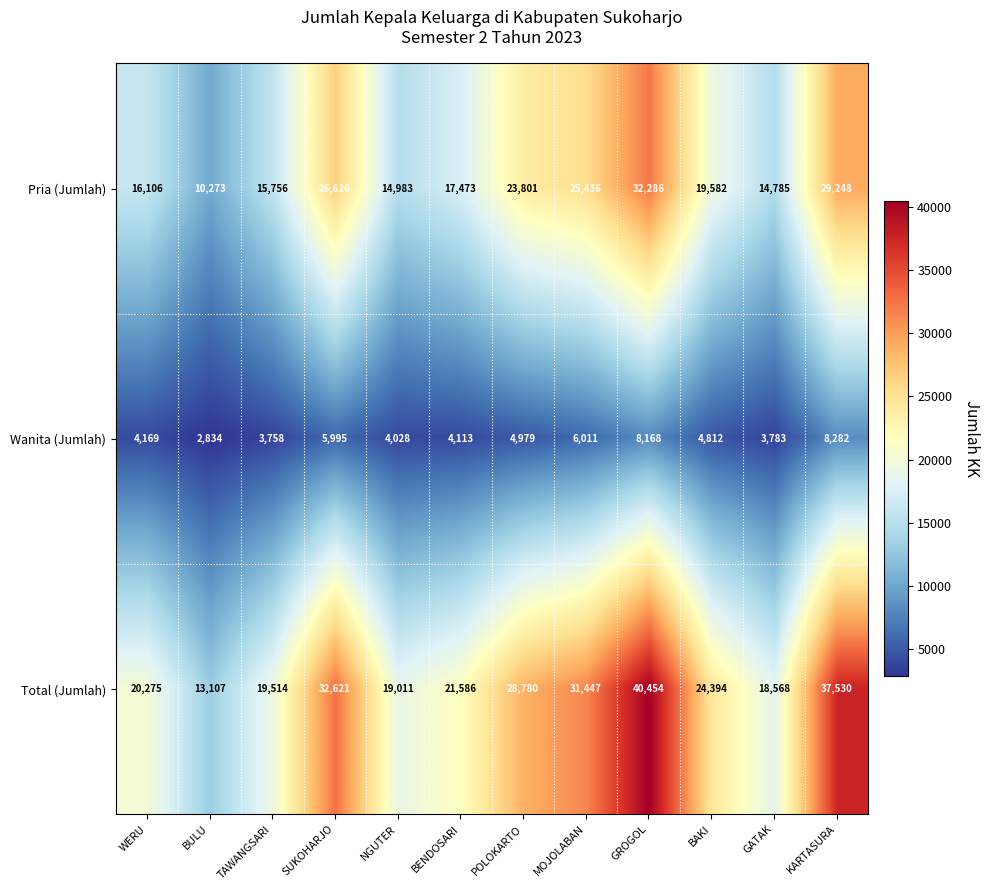

How many data points in Wanita (Jumlah) are less than 4812?

6